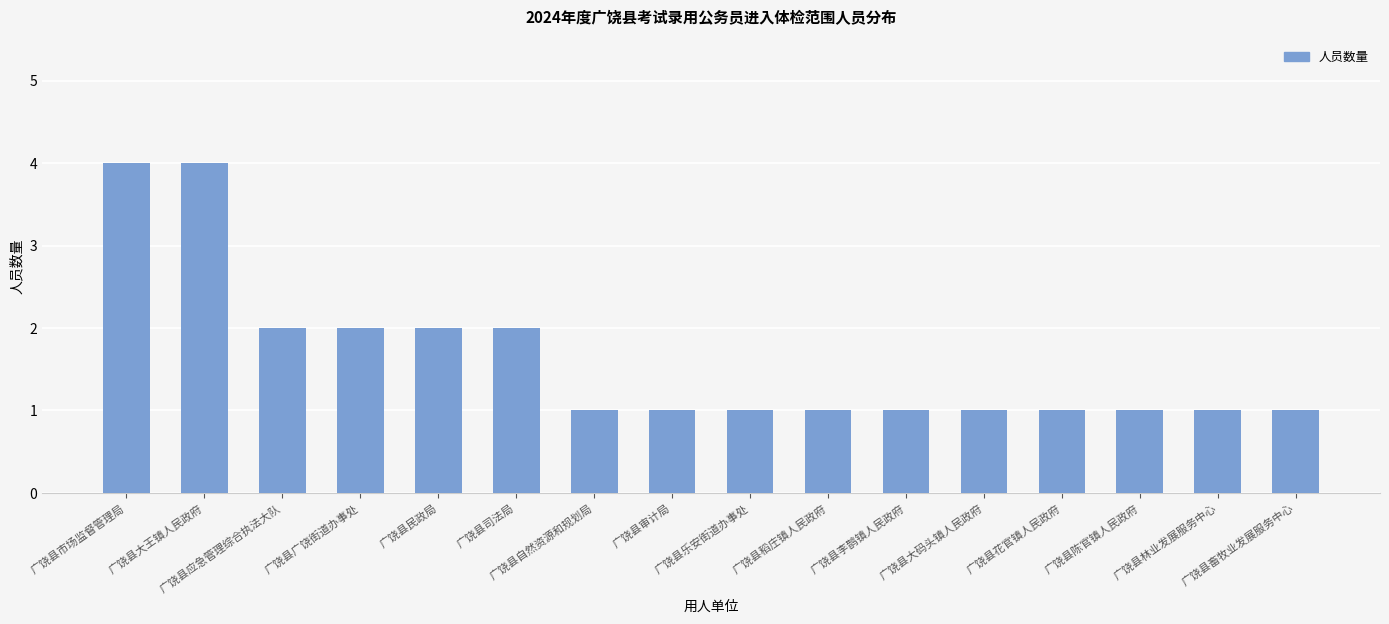

Approximately how many times larger is the value at 广饶县大码头镇人民政府 compared to 广饶县李鹊镇人民政府?

1.0